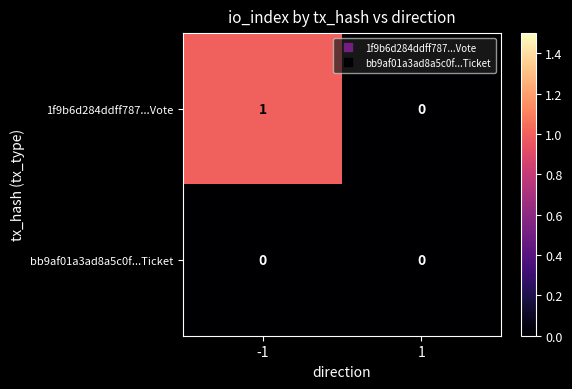

What is the difference between the highest and lowest values at -1?

1